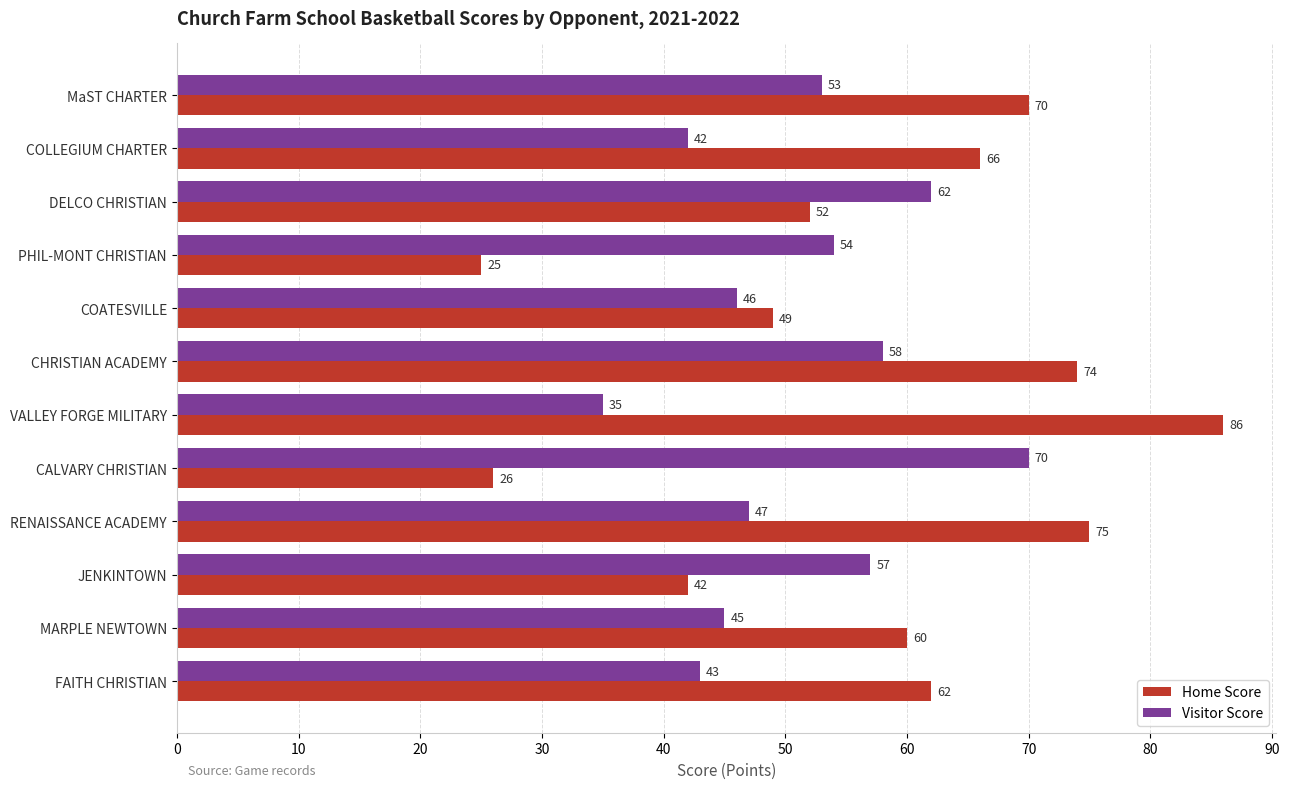

How many values in the Home Score series are below 62?

6